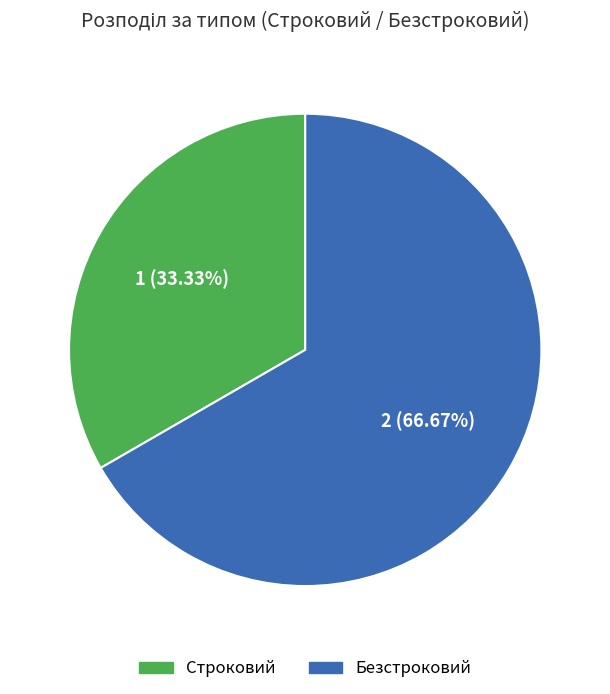

To the nearest percent, what percentage of the pie is Строковий?

33%